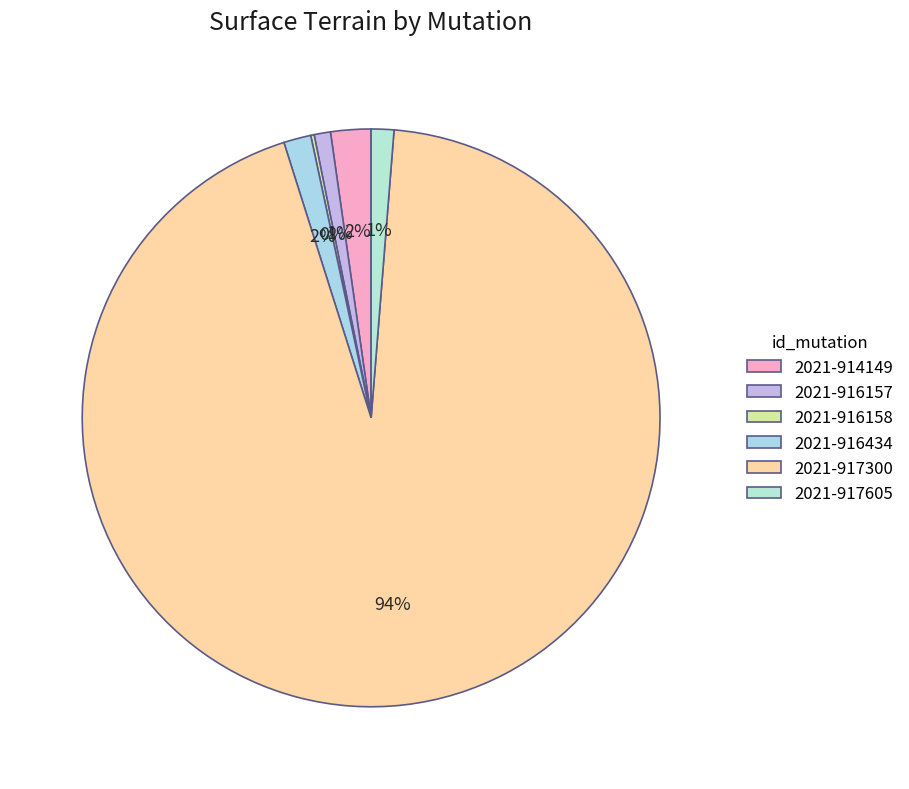

What portion of the pie excludes 2021-916157?

99.1%